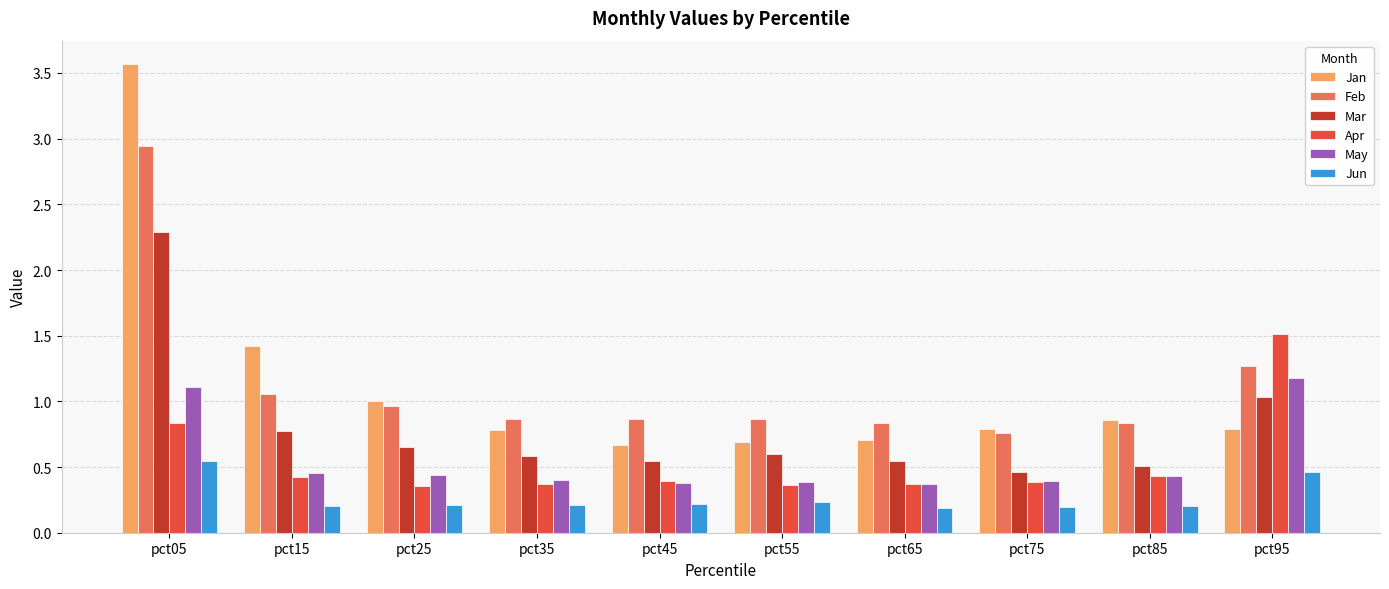

What is the maximum value shown in the chart?

3.6